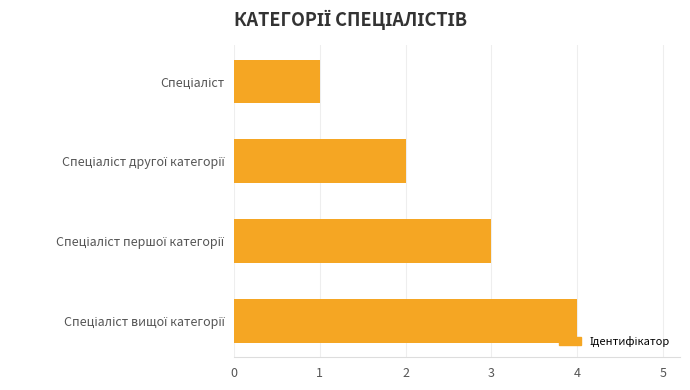

Are the bars horizontal?

Yes